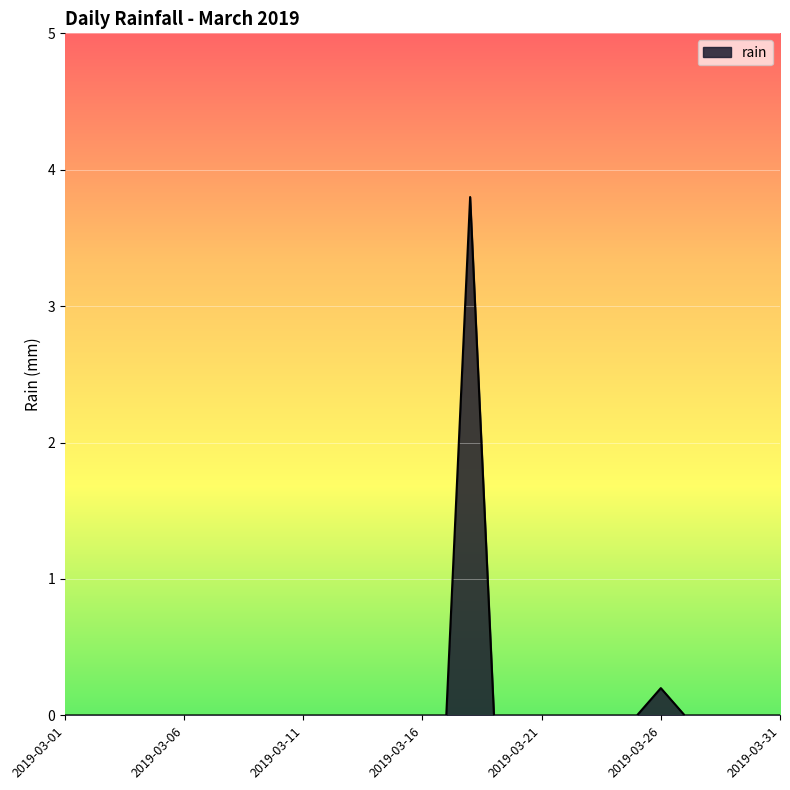

What is the greatest value displayed?

3.8